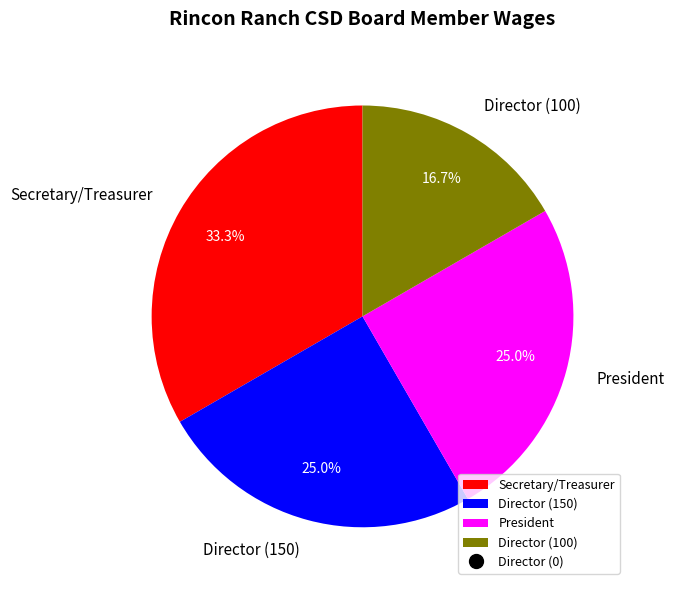

To the nearest percent, what is the difference between the Secretary/Treasurer and President slice percentages?

8%